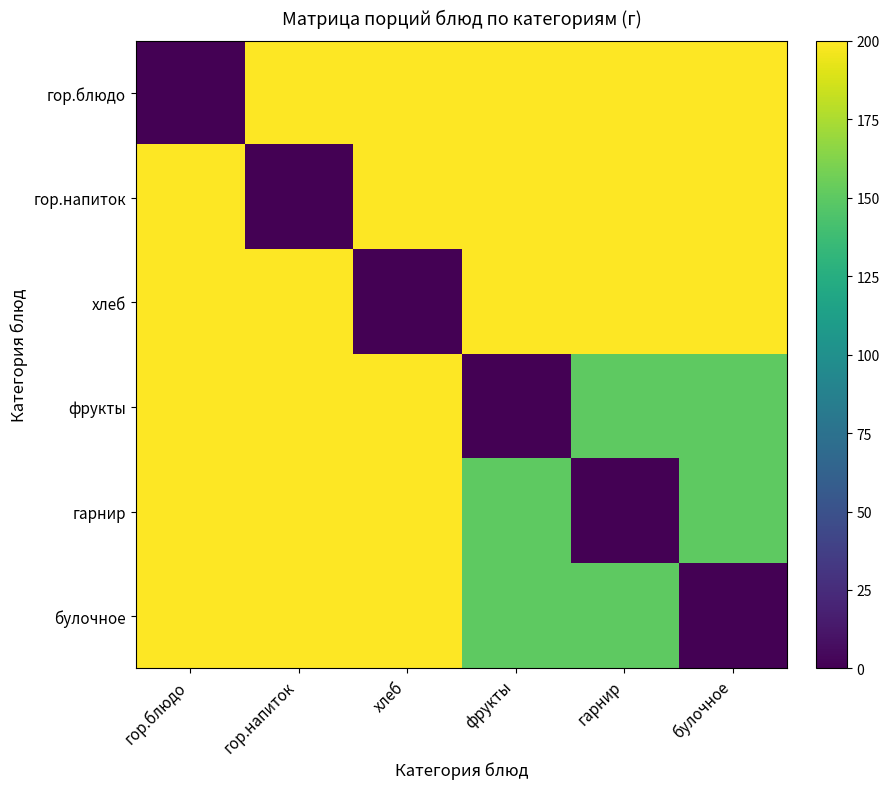

What is the total value across all series at фрукты?

900